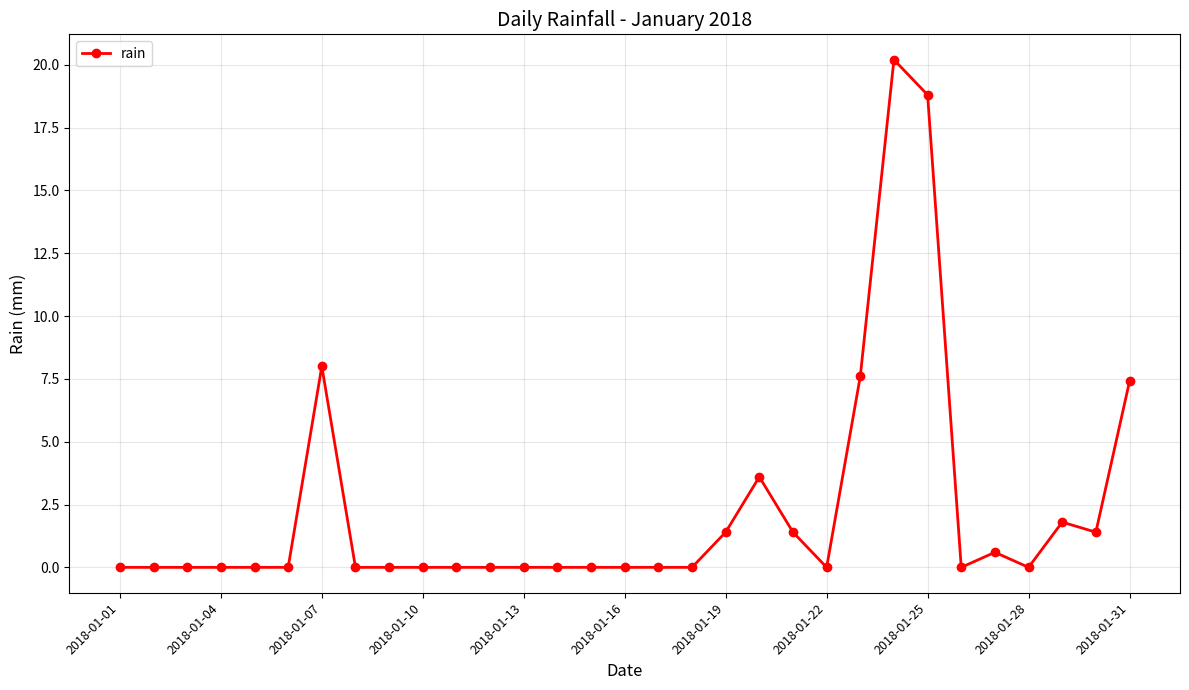

What is the value of the 21st point from the left?

1.4